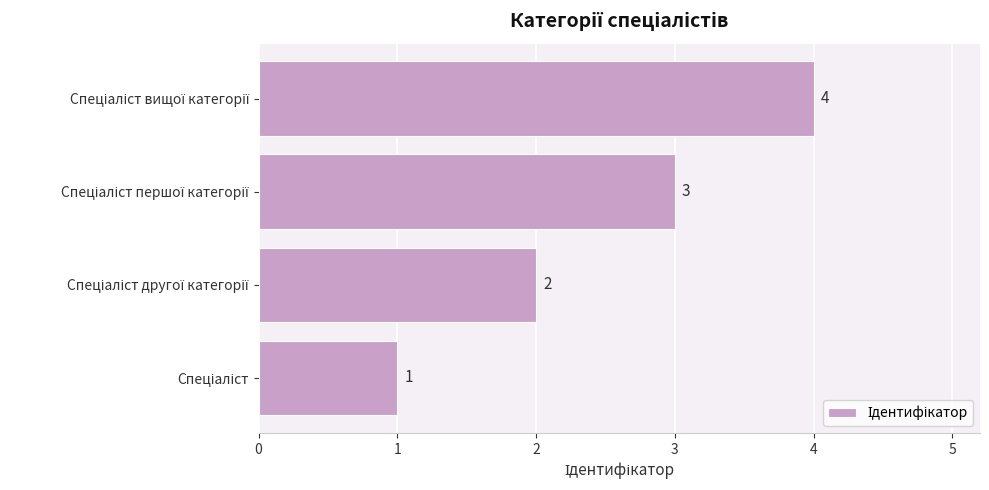

What is the difference between the maximum and minimum values?

3